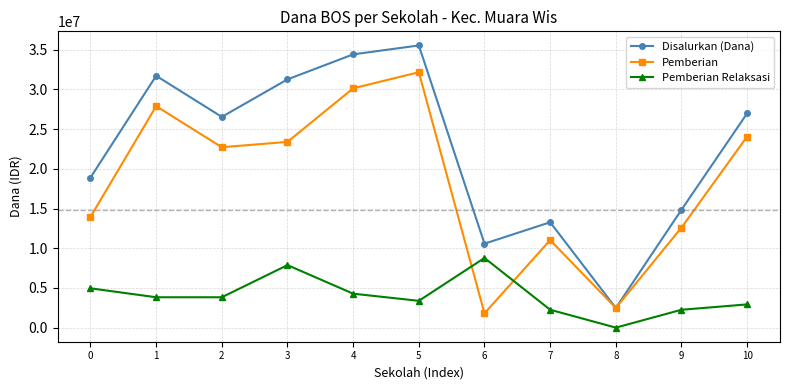

How many categories are shown in the chart?

11